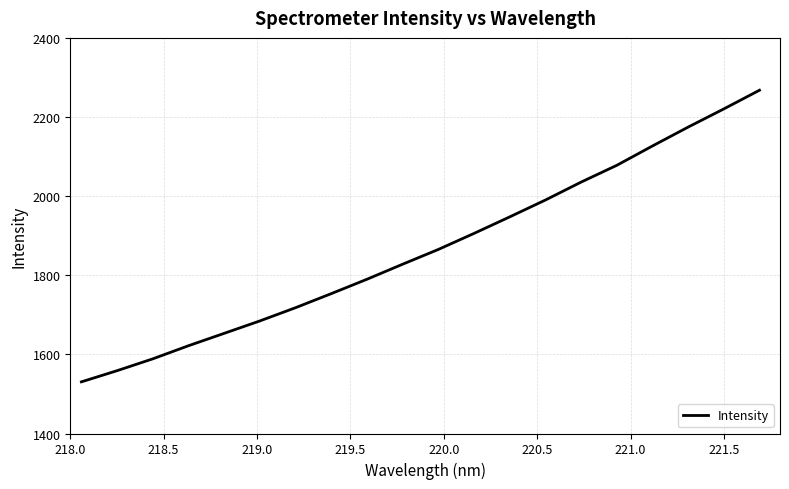

What is the difference between the maximum and minimum values?

737.1